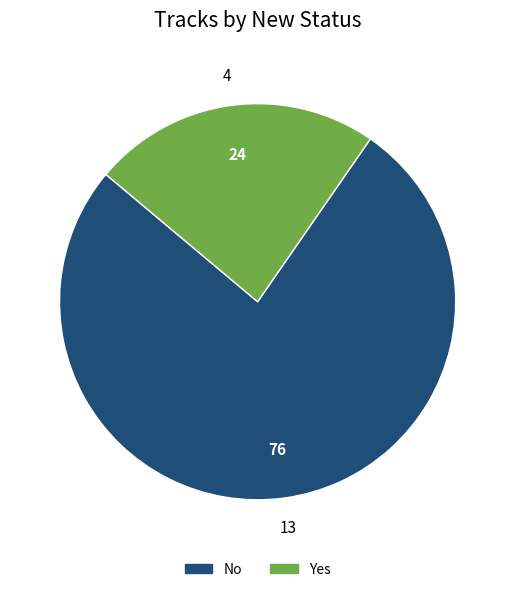

How many segments does this pie chart have?

2